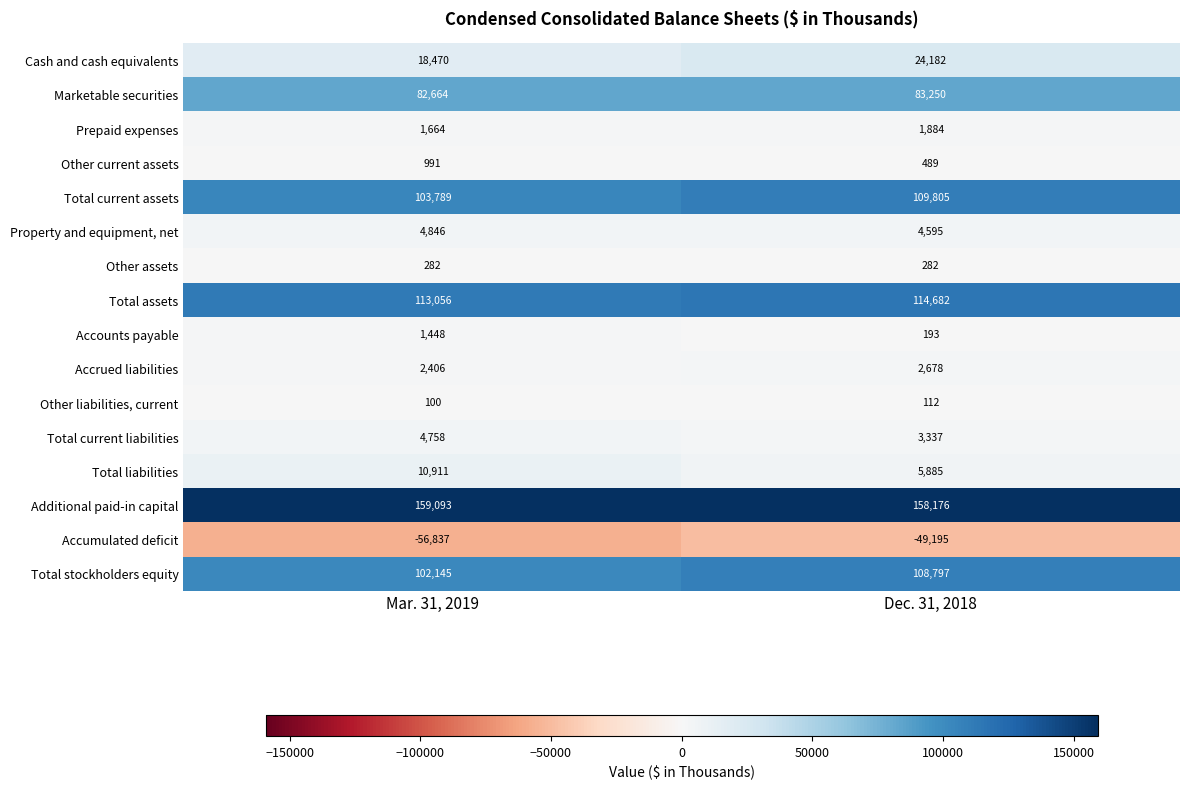

At which category is the sum across all series the highest?

Dec. 31, 2018